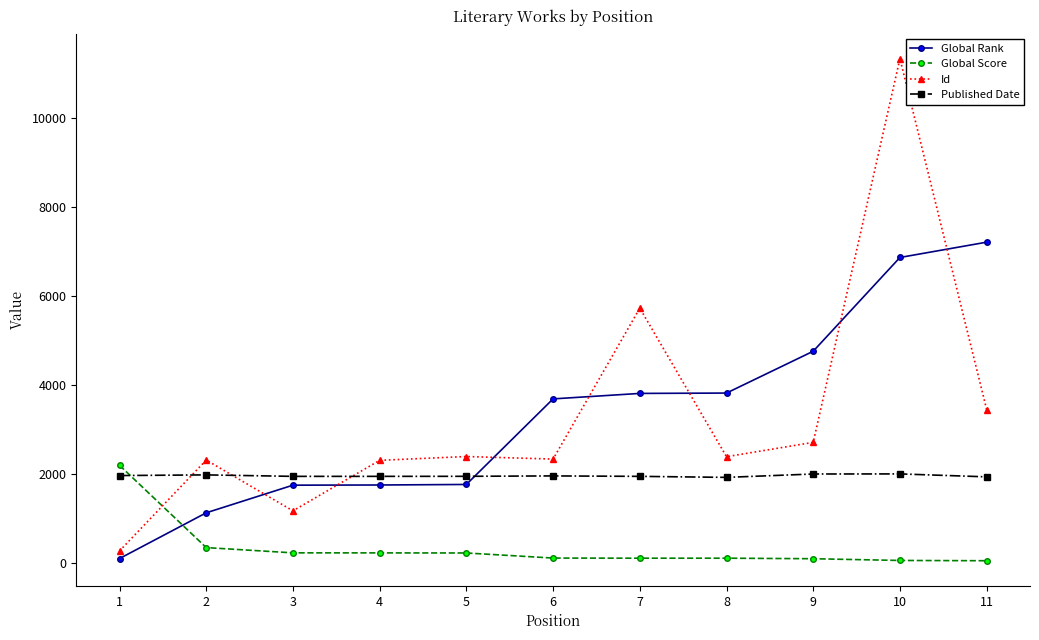

At which category is the sum across all series the highest?

10